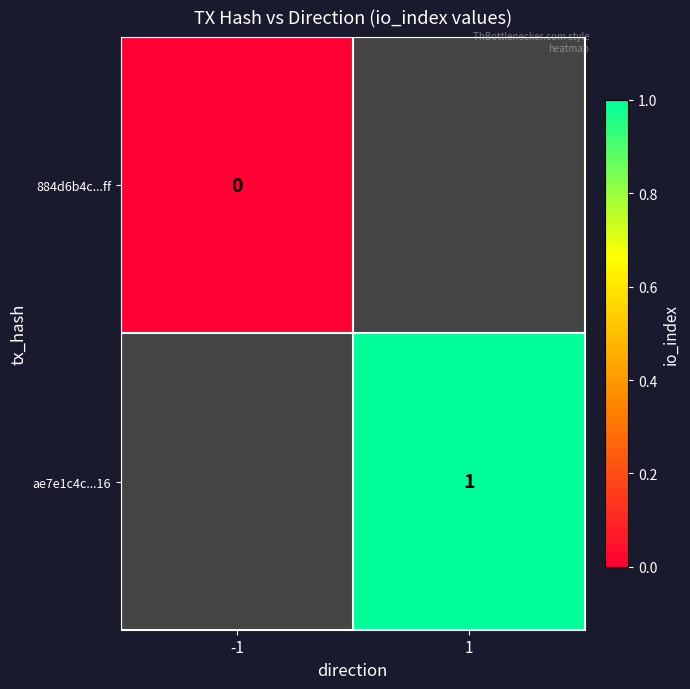

The ae7e1c4c...16 series shows 2 at 1. True or false?

False